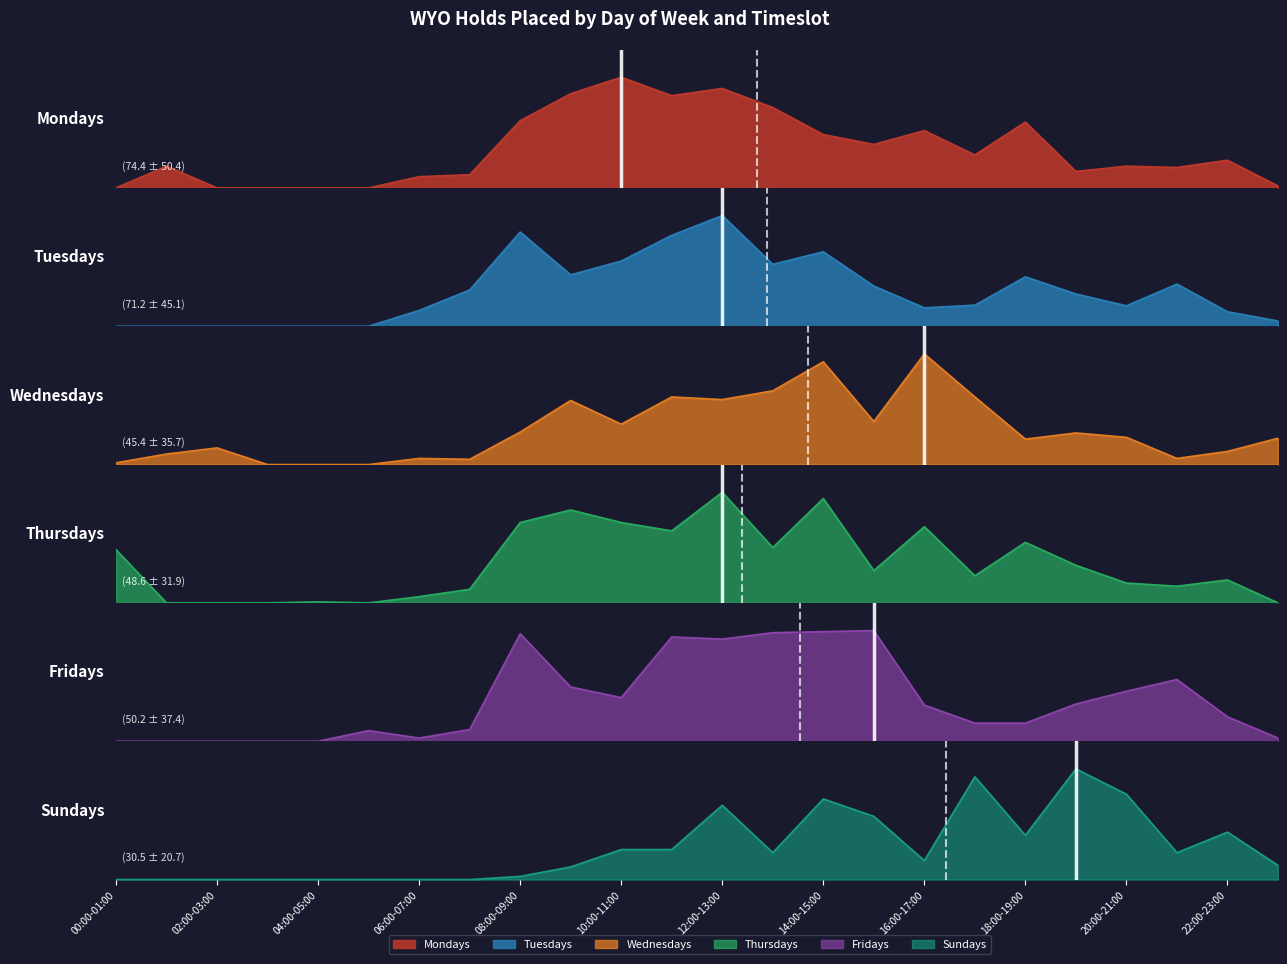

What is the sum of all Wednesdays values?

954